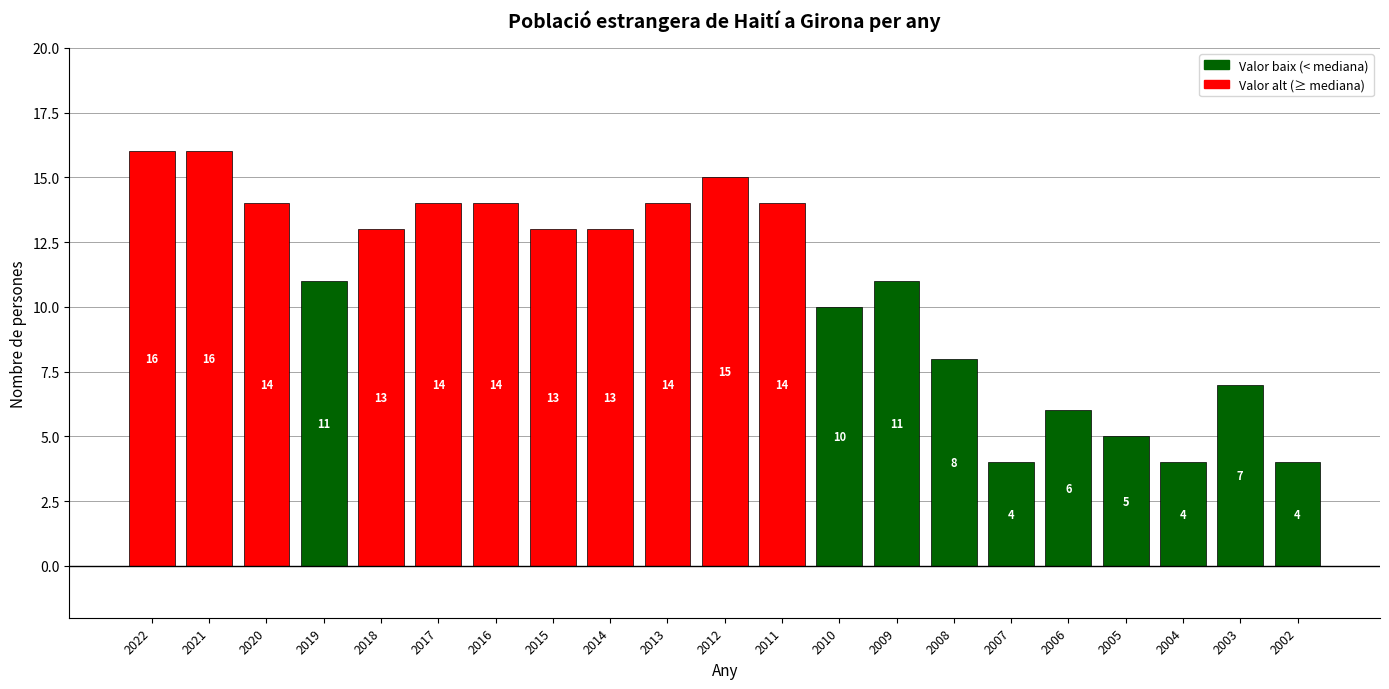

How many series are shown in this chart?

1